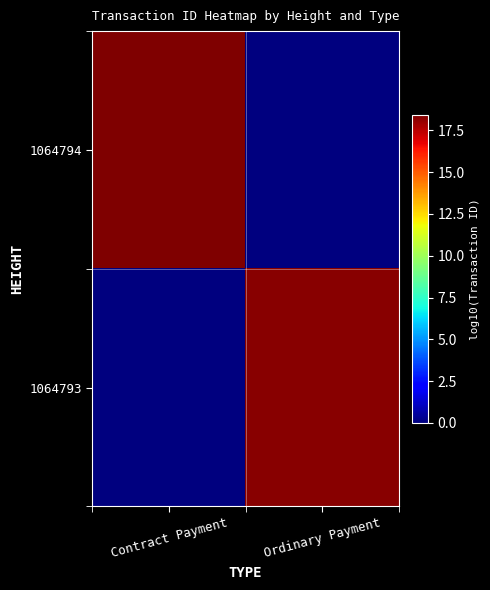

Reading left to right, extract all data points from this chart.

1064794: Contract Payment=18.4	Ordinary Payment=0.0
1064793: Contract Payment=0.0	Ordinary Payment=18.3